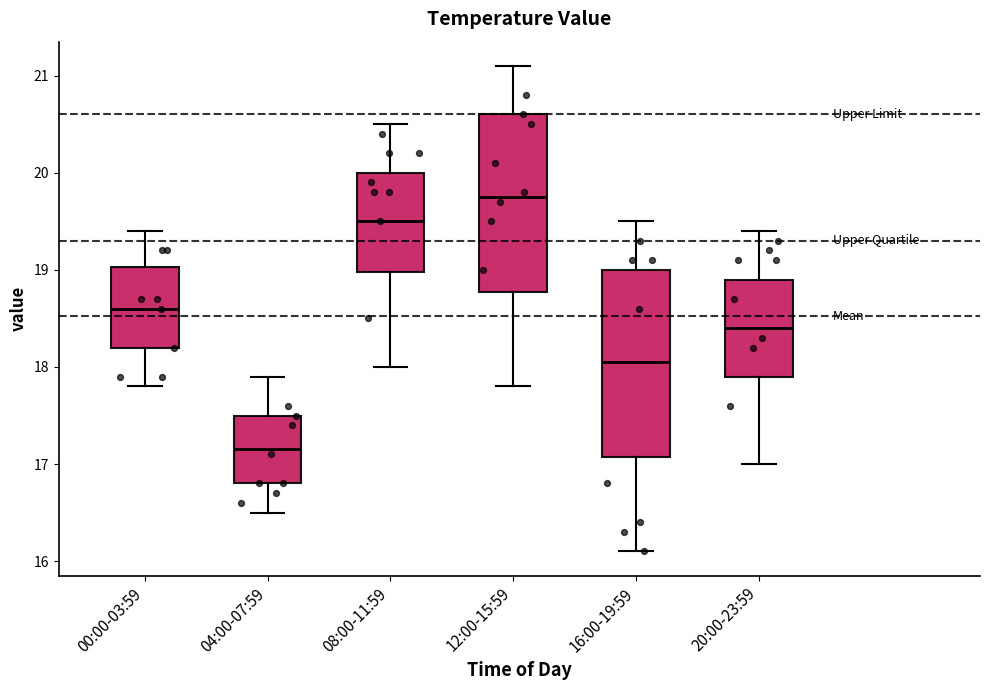

Reading left to right, transcribe this box plot: for each box, give where its median line is, the range the box spans, and where its two whiskers end, as read against the y-axis. The values are not printed on the chart, so give them approximately, as read against the axis.

00:00-03:59: median 18.6, box 18.2 to 19.0, whiskers 17.8 to 19.4
04:00-07:59: median 17.2, box 16.8 to 17.5, whiskers 16.5 to 17.9
08:00-11:59: median 19.5, box 19.0 to 20.0, whiskers 18.0 to 20.5
12:00-15:59: median 19.8, box 18.8 to 20.6, whiskers 17.8 to 21.1
16:00-19:59: median 18.1, box 17.1 to 19.0, whiskers 16.1 to 19.5
20:00-23:59: median 18.4, box 17.9 to 18.9, whiskers 17.0 to 19.4